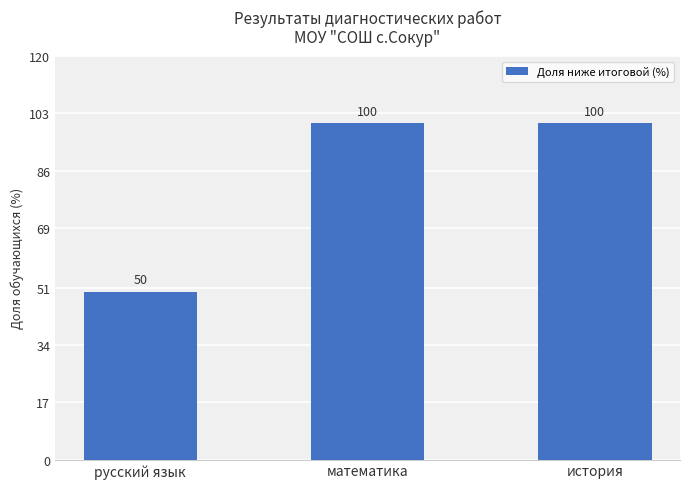

What is the average value?

83